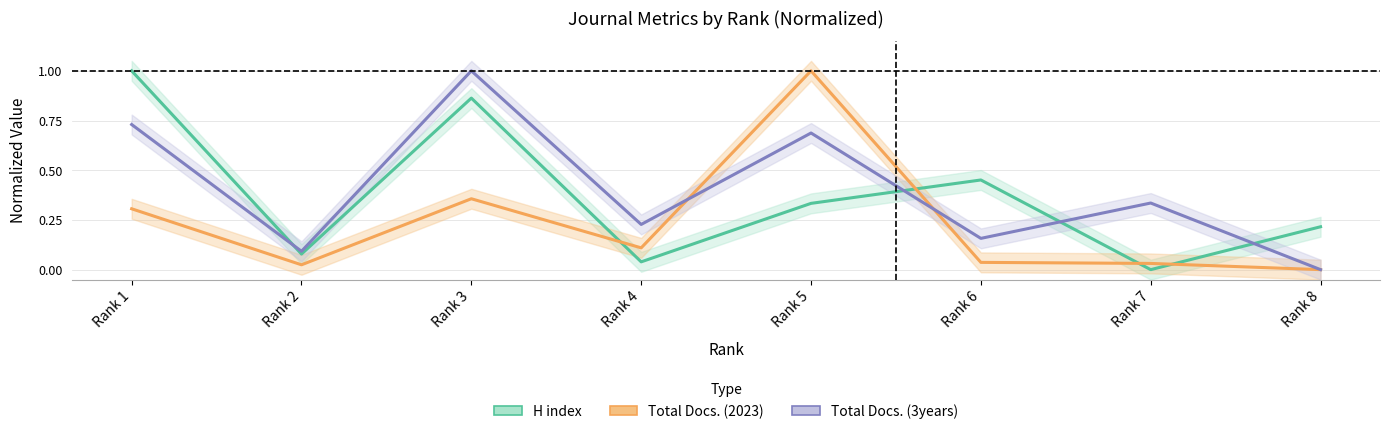

Does the chart display data point markers on the line(s)?

No